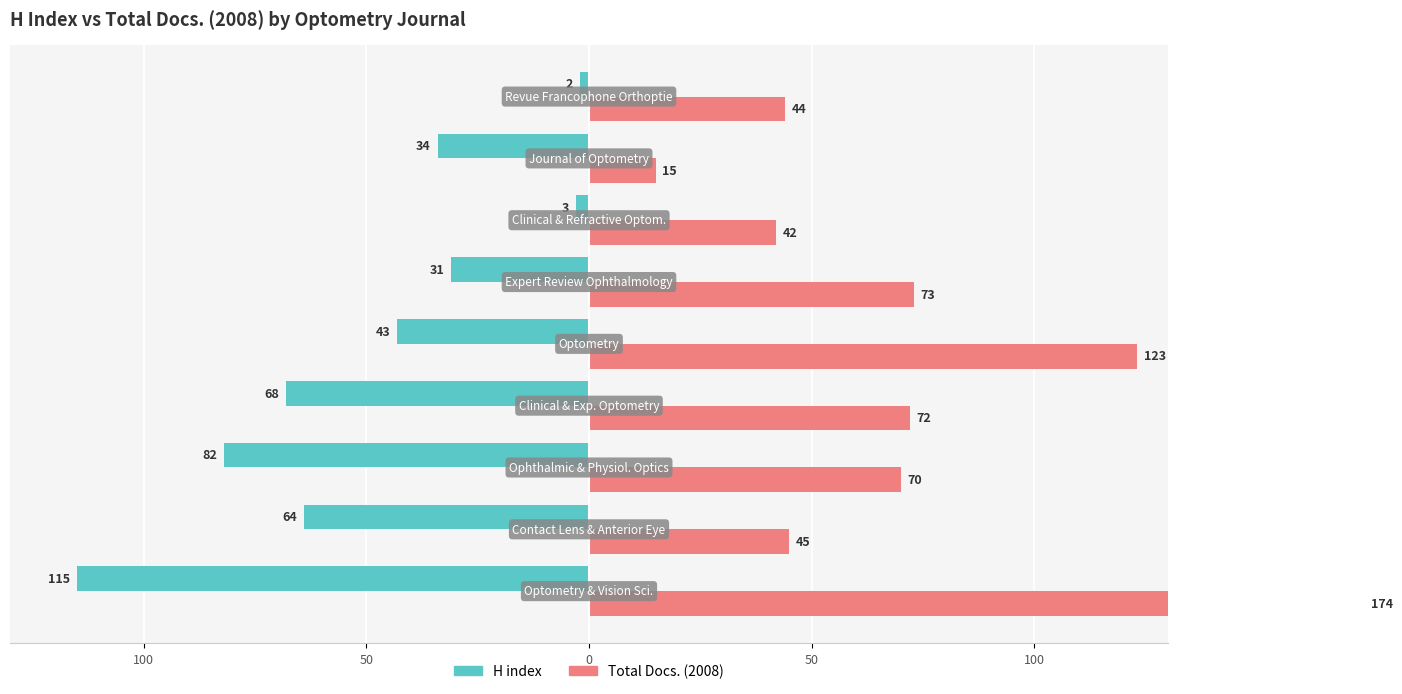

How many categories are shown in the chart?

9